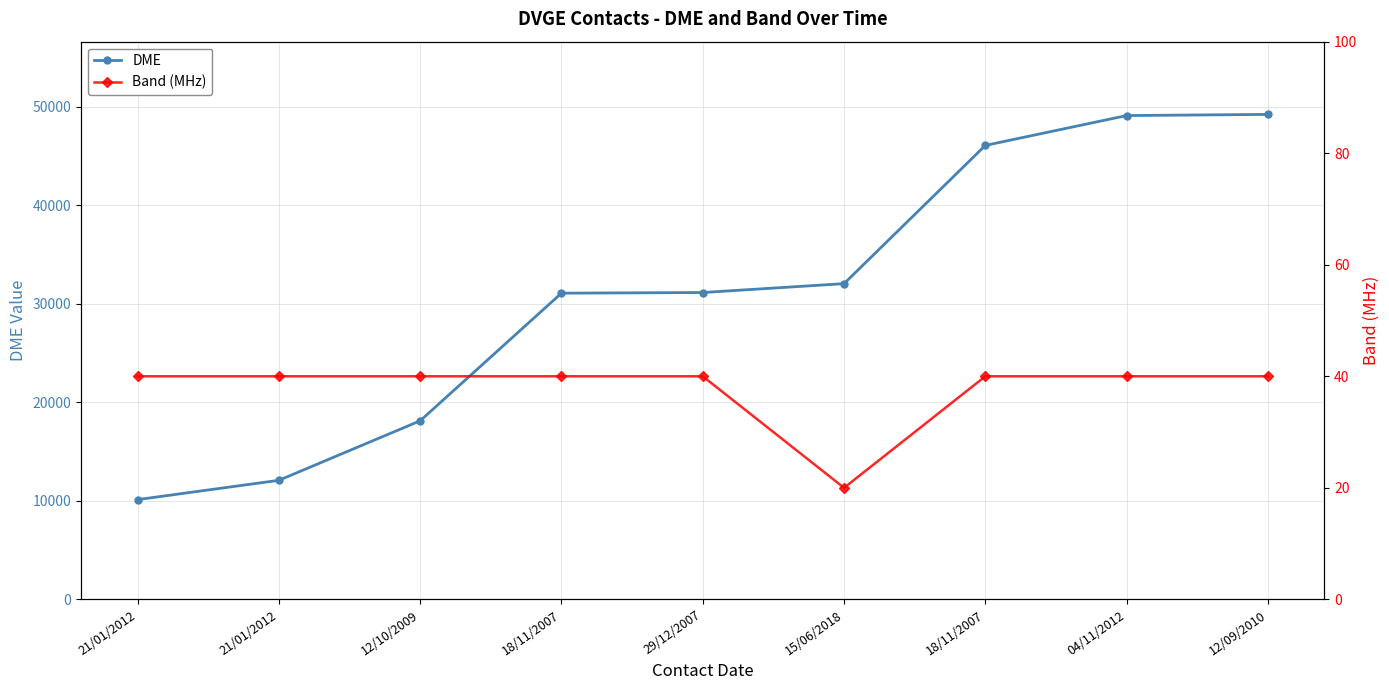

How many distinct data groups are displayed?

2